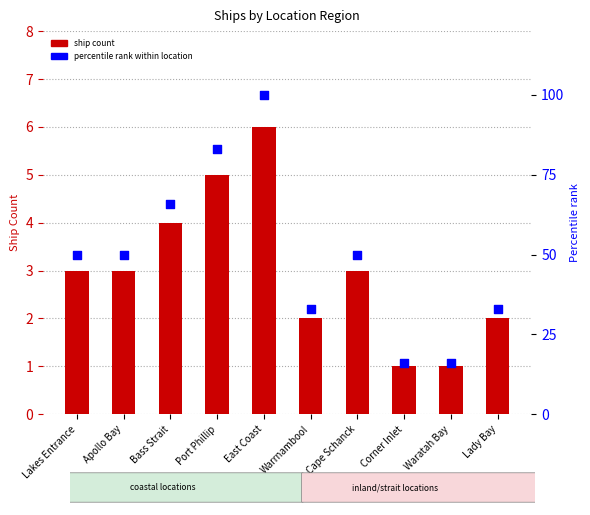

Which series reaches the maximum Y coordinate?

Percentile rank within location